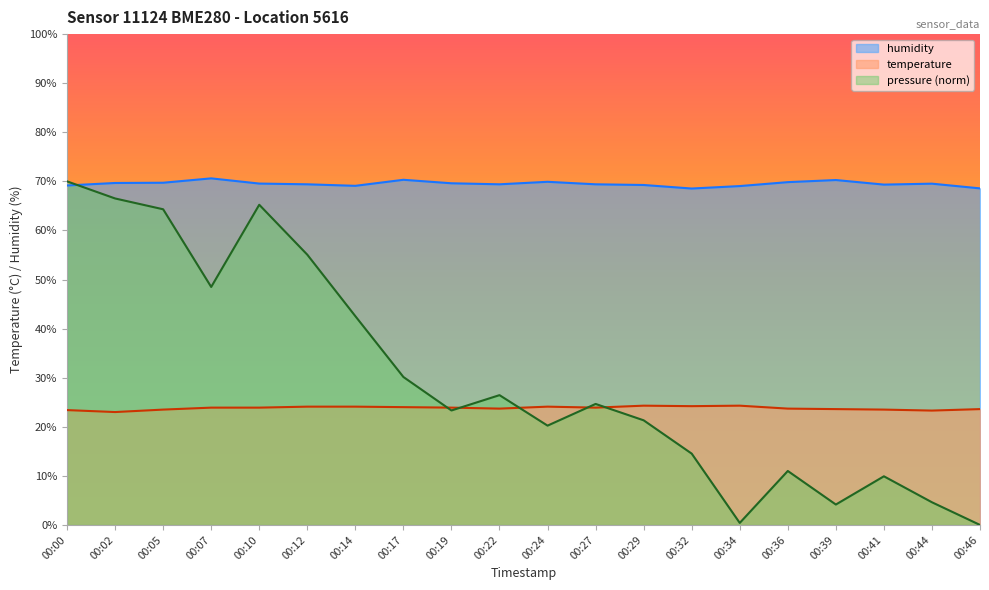

What is the average value of the humidity series?

69.5